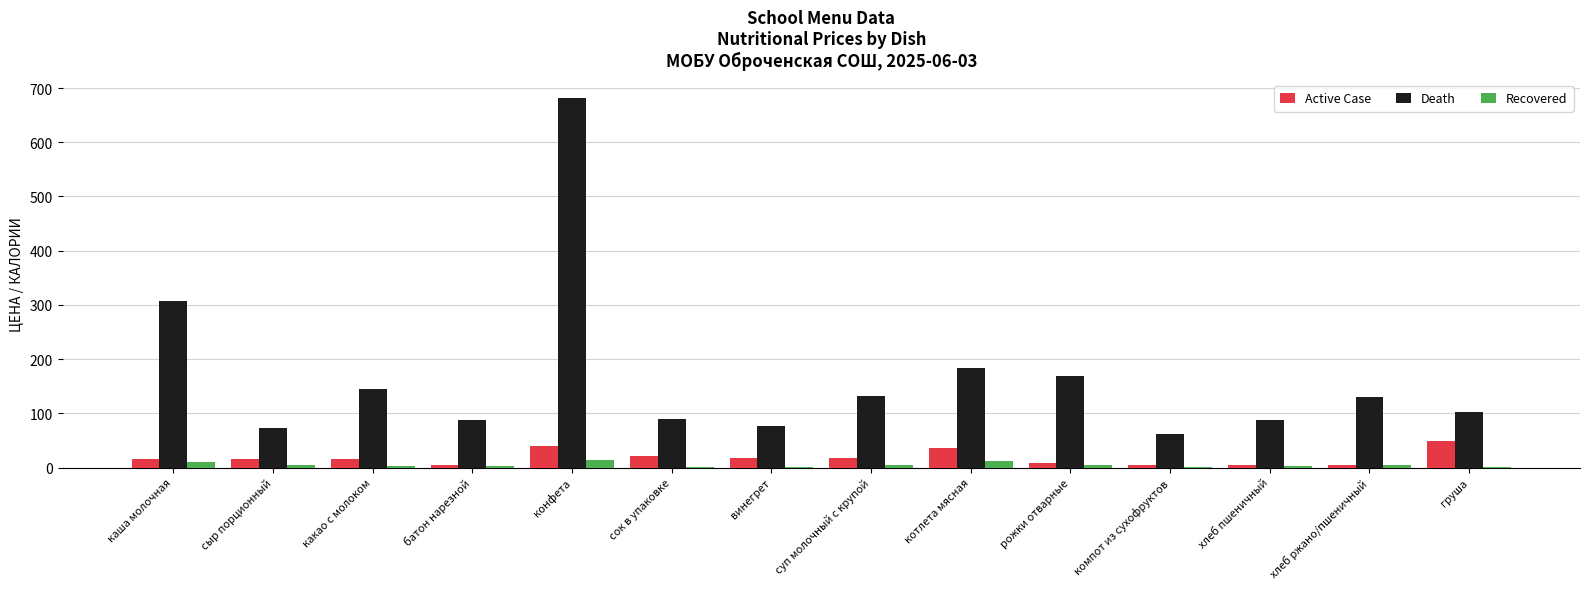

Where is Death nearest to the value 371?

каша молочная